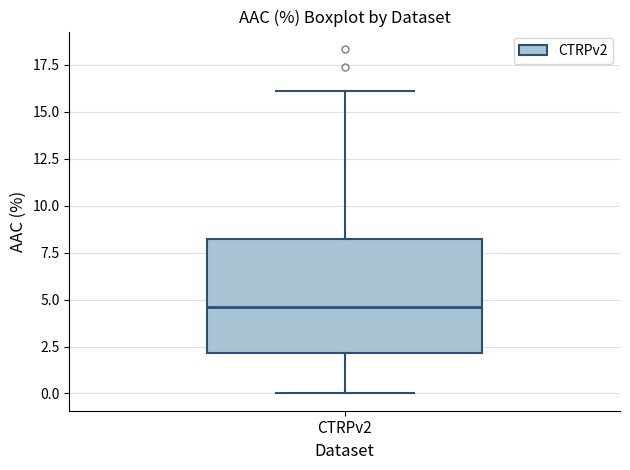

Read this box plot against the y-axis: the position of the median line, the range covered by the box, and the ends of both whiskers. The values are not printed on the chart, so give them approximately, as read against the axis.

median 4.5, box 2.0 to 8.0, whiskers 0.0 to 16.0